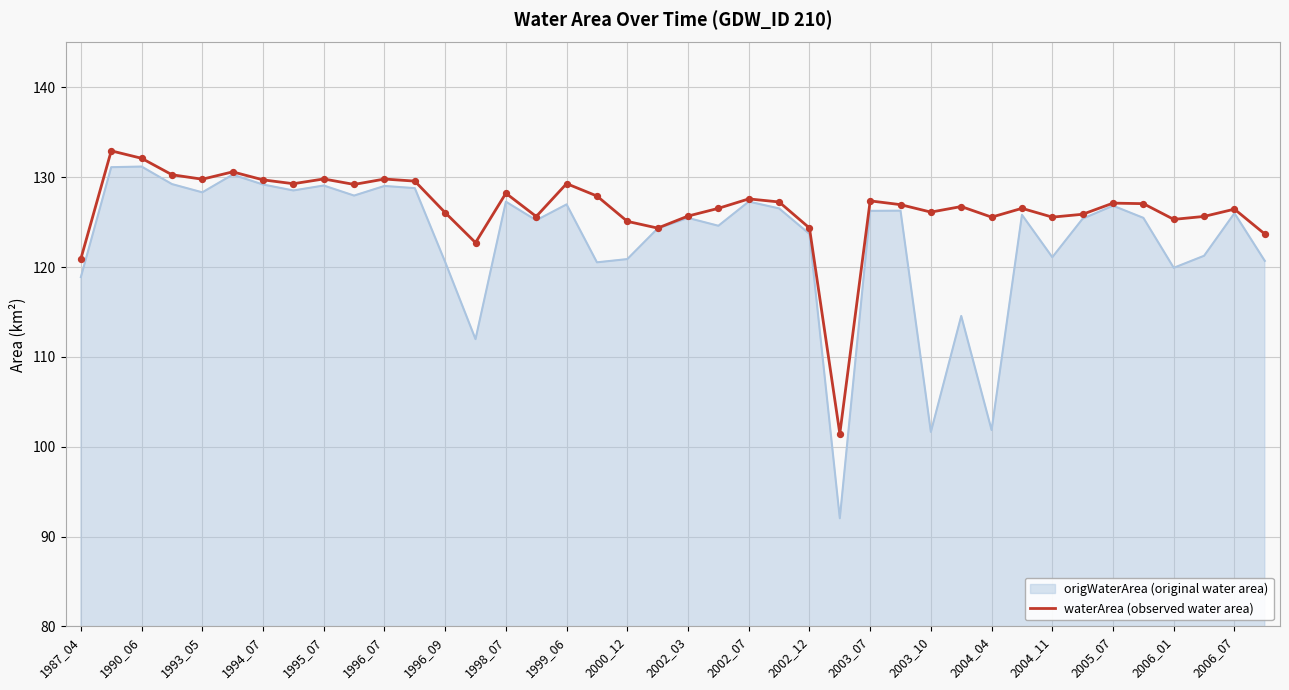

Which series has the widest spread of values?

origWaterArea (original water area)